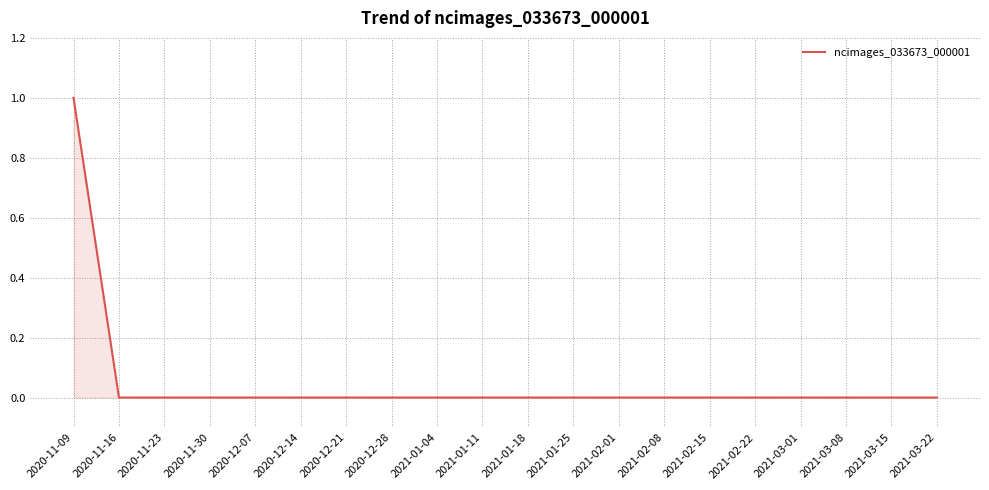

Which category has the highest value across all series?

2020-11-09